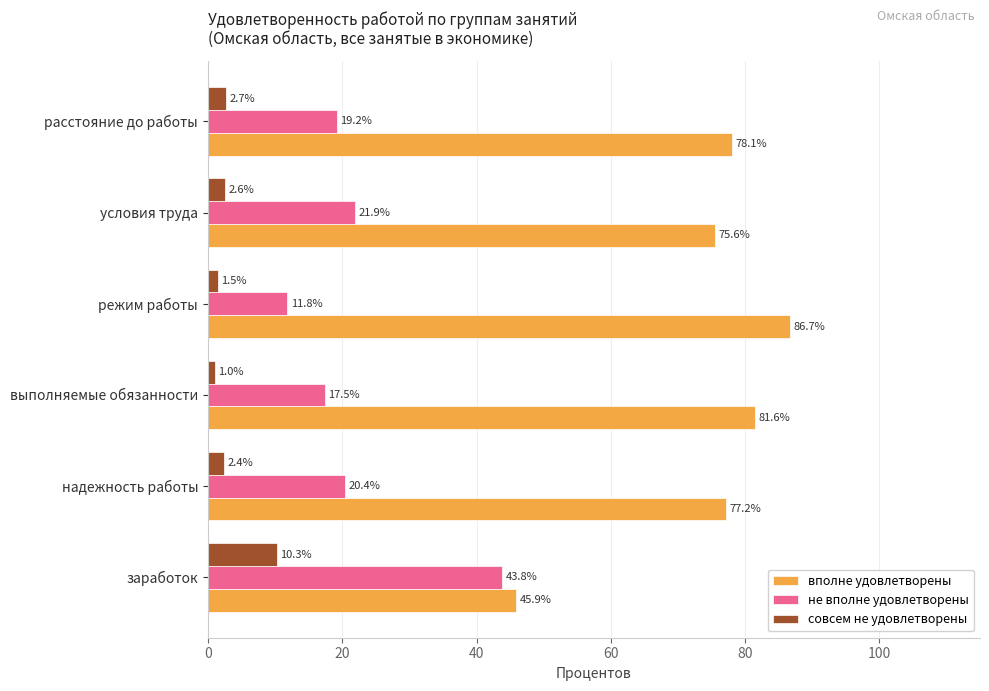

How many values in the совсем не удовлетворены series exceed 2?

4